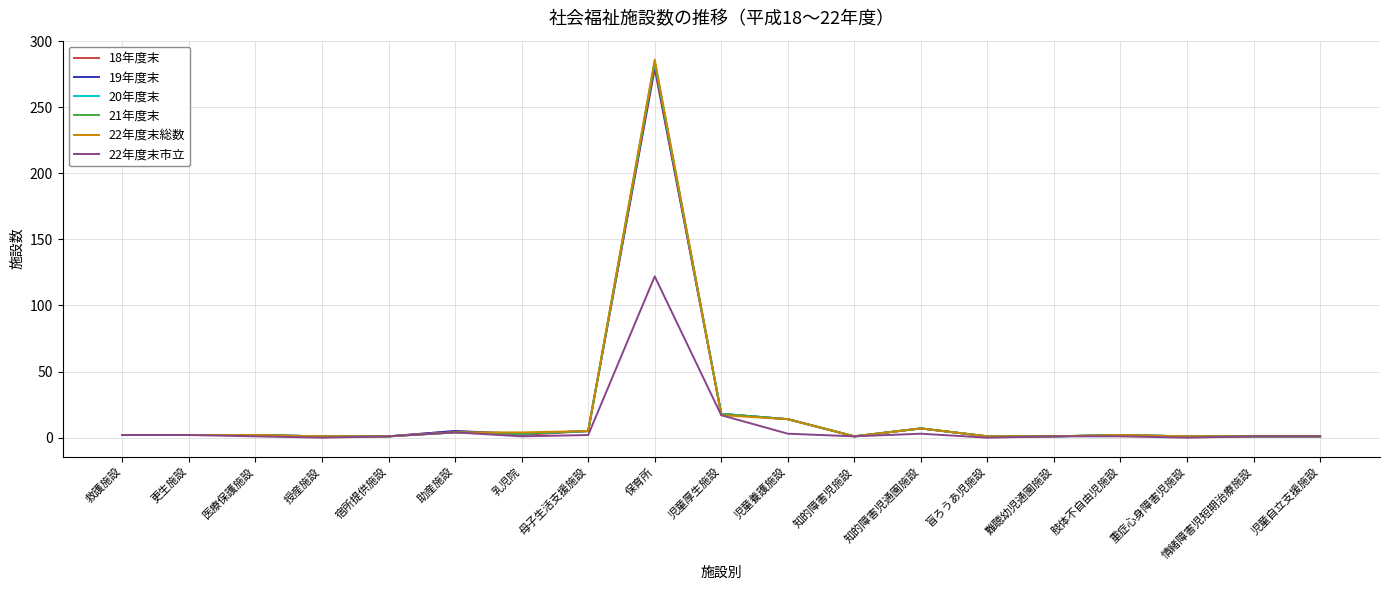

Reading left to right, extract all data points from this chart.

18年度末: 救護施設=2	更生施設=2	医療保護施設=2	授産施設=1	宿所提供施設=1	助産施設=5	乳児院=2	母子生活支援施設=5	保育所=279	児童厚生施設=18	児童養護施設=14	知的障害児施設=1	知的障害児通園施設=7	盲ろうあ児施設=1	難聴幼児通園施設=1	肢体不自由児施設=2	重症心身障害児施設=1	情緒障害児短期治療施設=1	児童自立支援施設=1
19年度末: 救護施設=2	更生施設=2	医療保護施設=2	授産施設=1	宿所提供施設=1	助産施設=5	乳児院=3	母子生活支援施設=5	保育所=281	児童厚生施設=18	児童養護施設=14	知的障害児施設=1	知的障害児通園施設=7	盲ろうあ児施設=1	難聴幼児通園施設=1	肢体不自由児施設=2	重症心身障害児施設=1	情緒障害児短期治療施設=1	児童自立支援施設=1
20年度末: 救護施設=2	更生施設=2	医療保護施設=2	授産施設=1	宿所提供施設=1	助産施設=4	乳児院=3	母子生活支援施設=5	保育所=284	児童厚生施設=18	児童養護施設=14	知的障害児施設=1	知的障害児通園施設=7	盲ろうあ児施設=1	難聴幼児通園施設=1	肢体不自由児施設=2	重症心身障害児施設=1	情緒障害児短期治療施設=1	児童自立支援施設=1
21年度末: 救護施設=2	更生施設=2	医療保護施設=2	授産施設=1	宿所提供施設=1	助産施設=4	乳児院=3	母子生活支援施設=5	保育所=284	児童厚生施設=18	児童養護施設=14	知的障害児施設=1	知的障害児通園施設=7	盲ろうあ児施設=1	難聴幼児通園施設=1	肢体不自由児施設=2	重症心身障害児施設=1	情緒障害児短期治療施設=1	児童自立支援施設=1
22年度末総数: 救護施設=2	更生施設=2	医療保護施設=2	授産施設=1	宿所提供施設=1	助産施設=4	乳児院=4	母子生活支援施設=5	保育所=286	児童厚生施設=17	児童養護施設=14	知的障害児施設=1	知的障害児通園施設=7	盲ろうあ児施設=1	難聴幼児通園施設=1	肢体不自由児施設=2	重症心身障害児施設=1	情緒障害児短期治療施設=1	児童自立支援施設=1
22年度末市立: 救護施設=2	更生施設=2	医療保護施設=1	授産施設=0	宿所提供施設=1	助産施設=4	乳児院=1	母子生活支援施設=2	保育所=122	児童厚生施設=17	児童養護施設=3	知的障害児施設=1	知的障害児通園施設=3	盲ろうあ児施設=0	難聴幼児通園施設=1	肢体不自由児施設=1	重症心身障害児施設=0	情緒障害児短期治療施設=1	児童自立支援施設=1